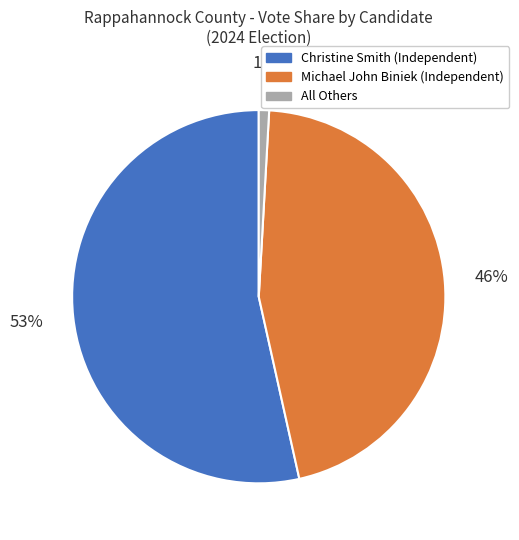

The Michael John Biniek (Independent) slice represents 39% of the pie. True or false?

False